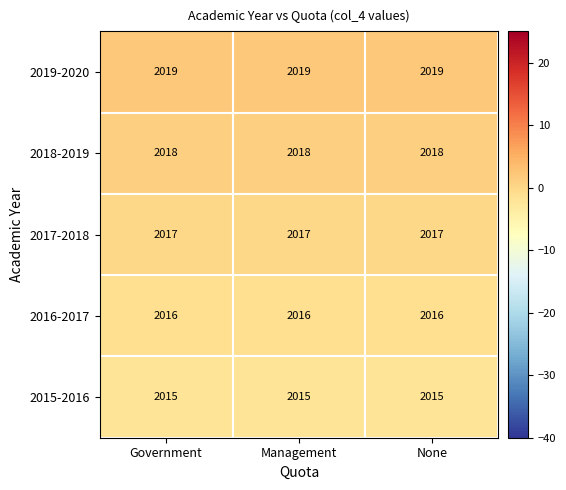

What is the maximum value shown in the chart?

2019